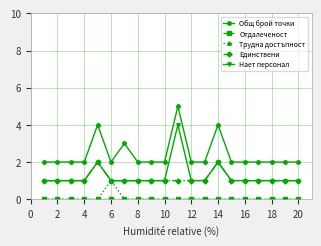

True or false: Общ брой точки has more than 0 interior local peaks.

True